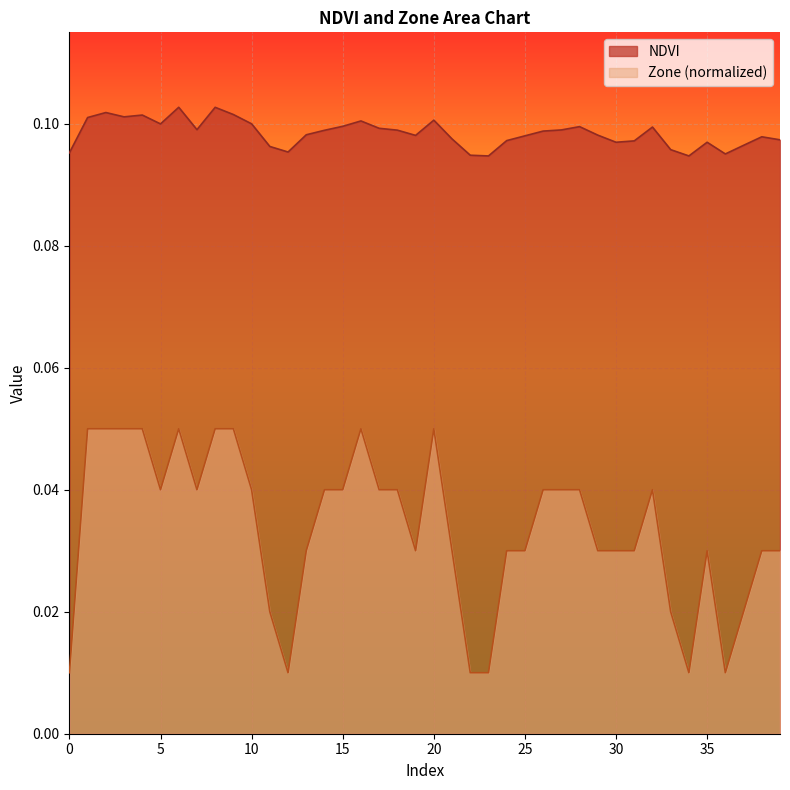

True or false: NDVI has more than 0 interior local peaks.

True